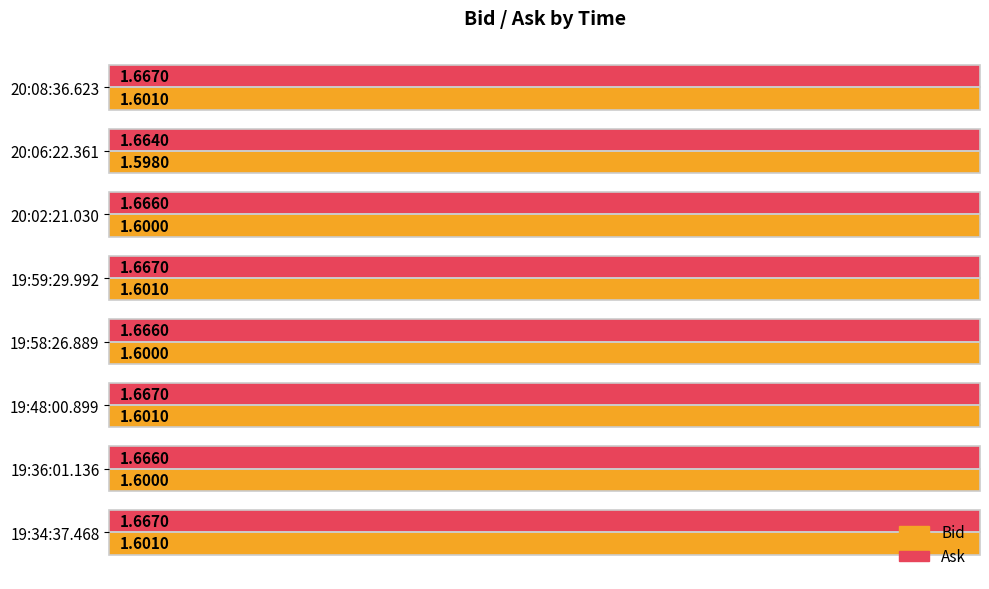

The value of Bid at 1.62 is 1.6. True or false?

True